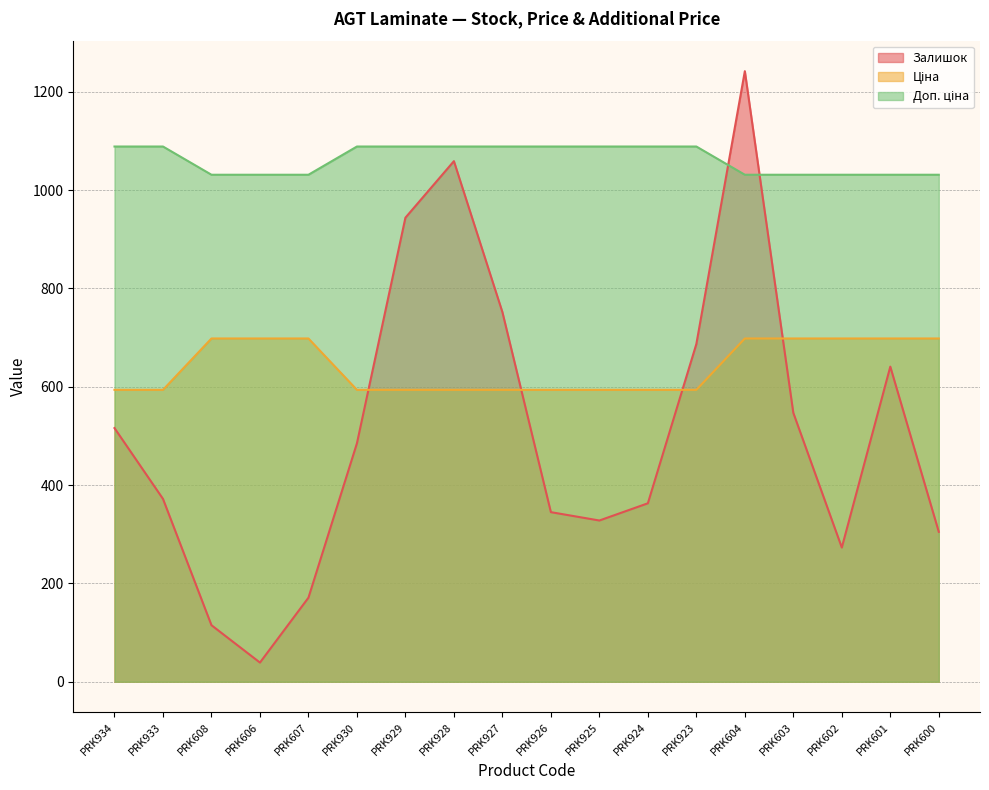

Reading left to right, transcribe all the data shown in this chart.

Залишок: PRK934=516.0	PRK933=372.0	PRK608=115.0	PRK606=39.0	PRK607=171.0	PRK930=485.0	PRK929=944.0	PRK928=1059.0	PRK927=752.0	PRK926=345.0	PRK925=328.0	PRK924=363.0	PRK923=687.0	PRK604=1242.0	PRK603=547.0	PRK602=273.0	PRK601=641.0	PRK600=305.0
Ціна: PRK934=593.8	PRK933=593.8	PRK608=698.3	PRK606=698.3	PRK607=698.3	PRK930=593.8	PRK929=593.8	PRK928=593.8	PRK927=593.8	PRK926=593.8	PRK925=593.8	PRK924=593.8	PRK923=593.8	PRK604=698.3	PRK603=698.3	PRK602=698.3	PRK601=698.3	PRK600=698.3
Доп. ціна: PRK934=1088.8	PRK933=1088.8	PRK608=1031.4	PRK606=1031.4	PRK607=1031.4	PRK930=1088.8	PRK929=1088.8	PRK928=1088.8	PRK927=1088.8	PRK926=1088.8	PRK925=1088.8	PRK924=1088.8	PRK923=1088.8	PRK604=1031.4	PRK603=1031.4	PRK602=1031.4	PRK601=1031.4	PRK600=1031.4